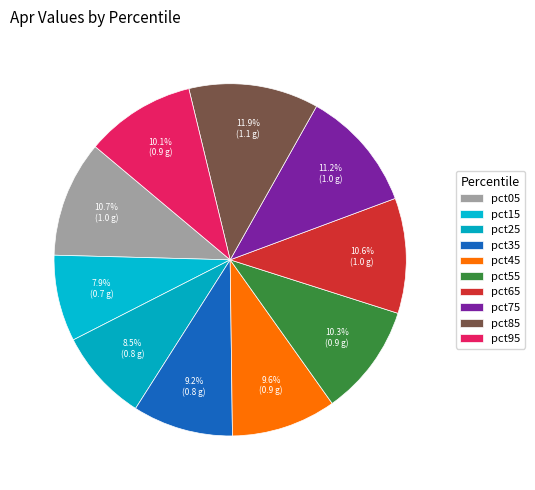

To the nearest percent, what is the difference between the largest and smallest slice percentages?

4%